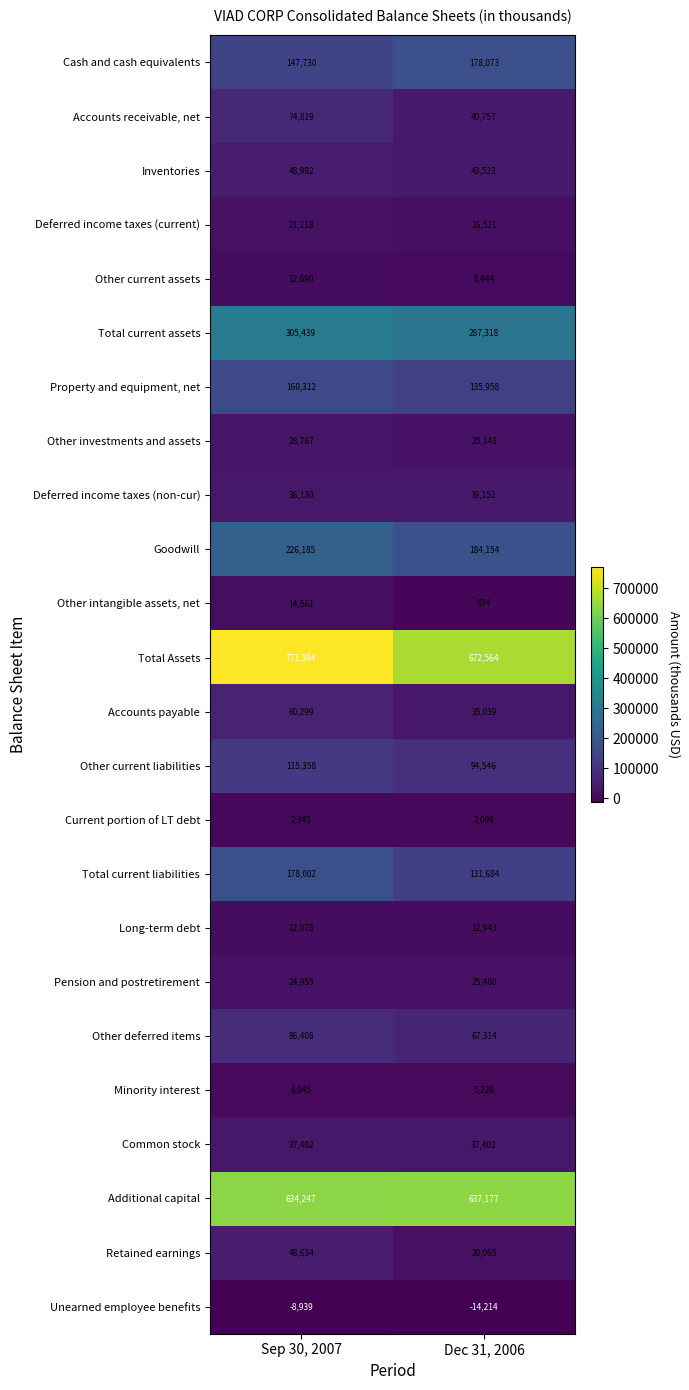

At how many categories does at least one series exceed 161685?

2